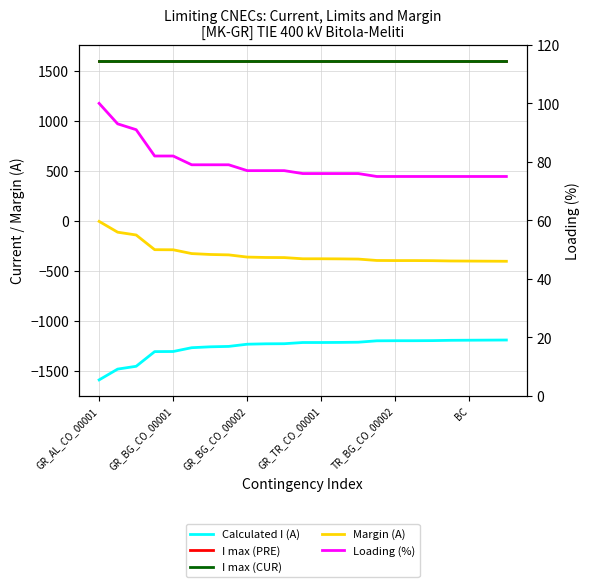

What is the sum of the I max (PRE) values at 17 and 13?

3200